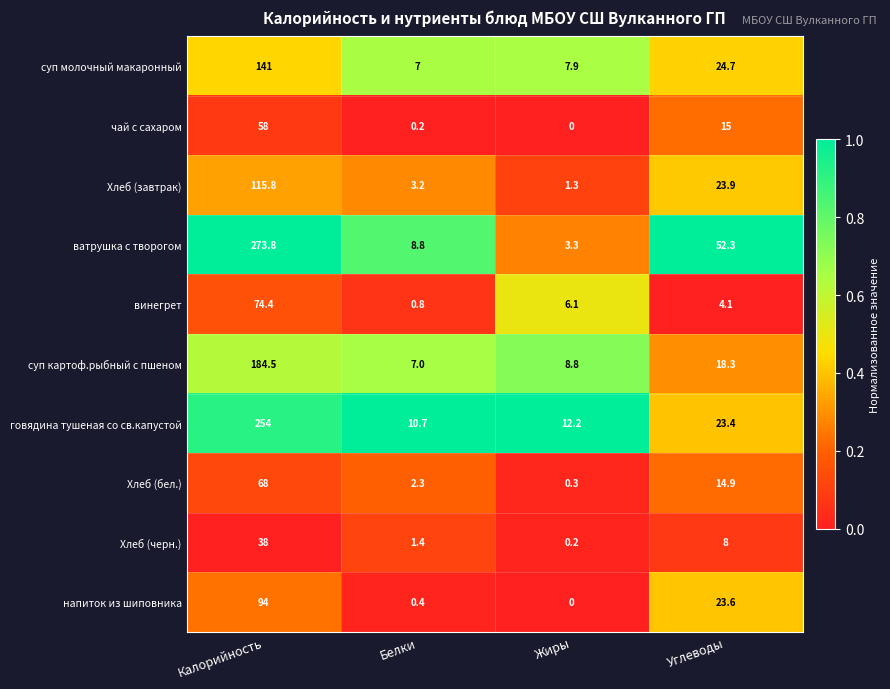

Which series has the largest total across all categories?

ватрушка с творогом